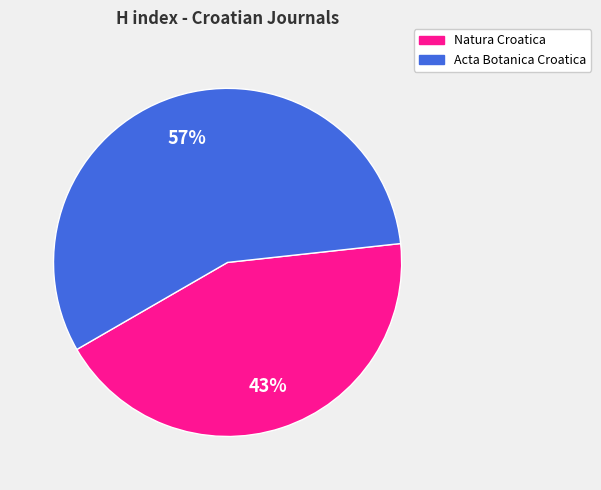

Do Natura Croatica and Acta Botanica Croatica together represent more than half of the pie?

Yes